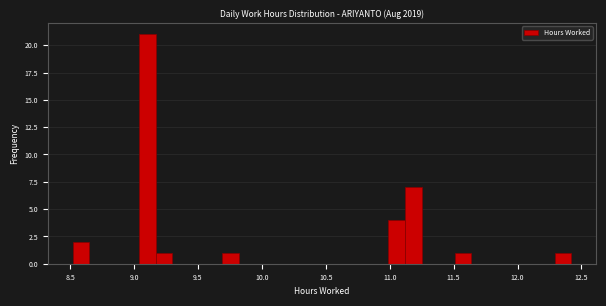

Around what value on the x-axis is the tallest bar? Give the approximate position of its centre, as read against the axis.

9.10